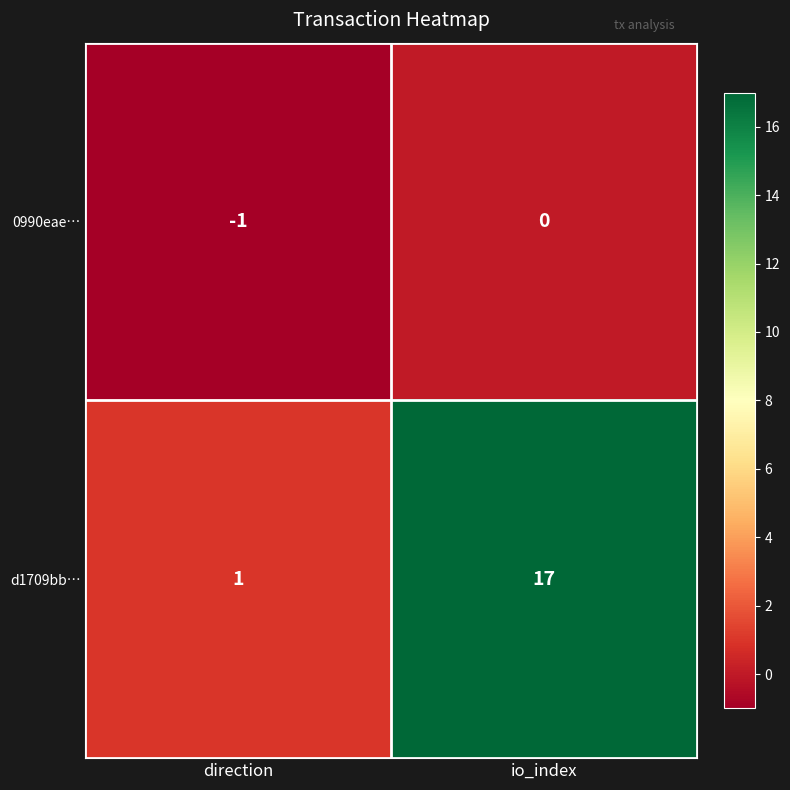

Which label corresponds to the largest value in the chart?

io_index